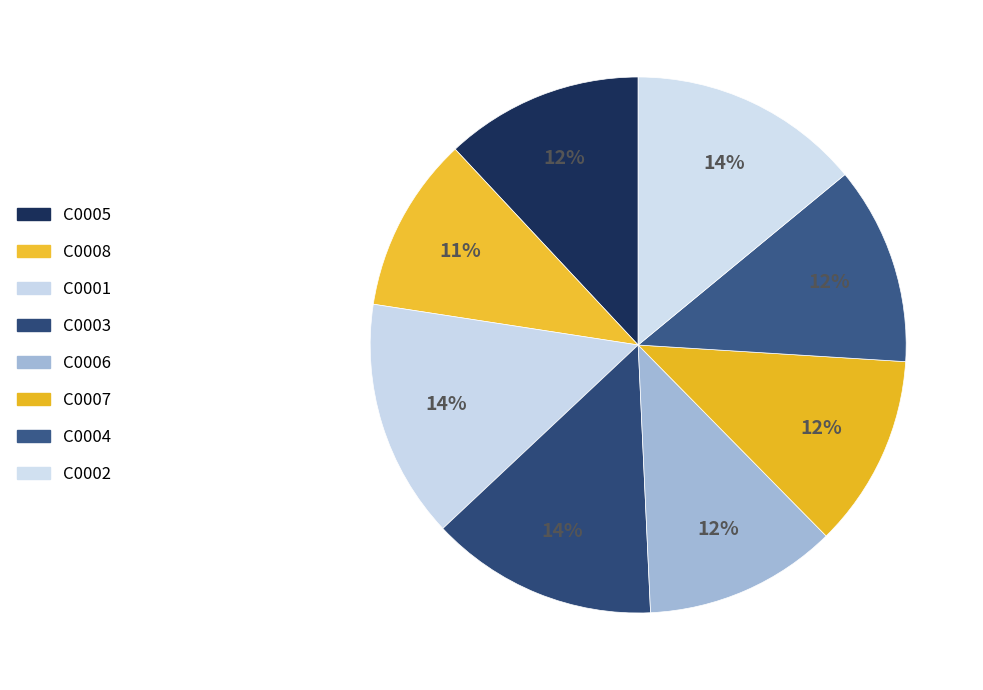

To the nearest percent, what is the difference between the largest and smallest slice percentages?

4%